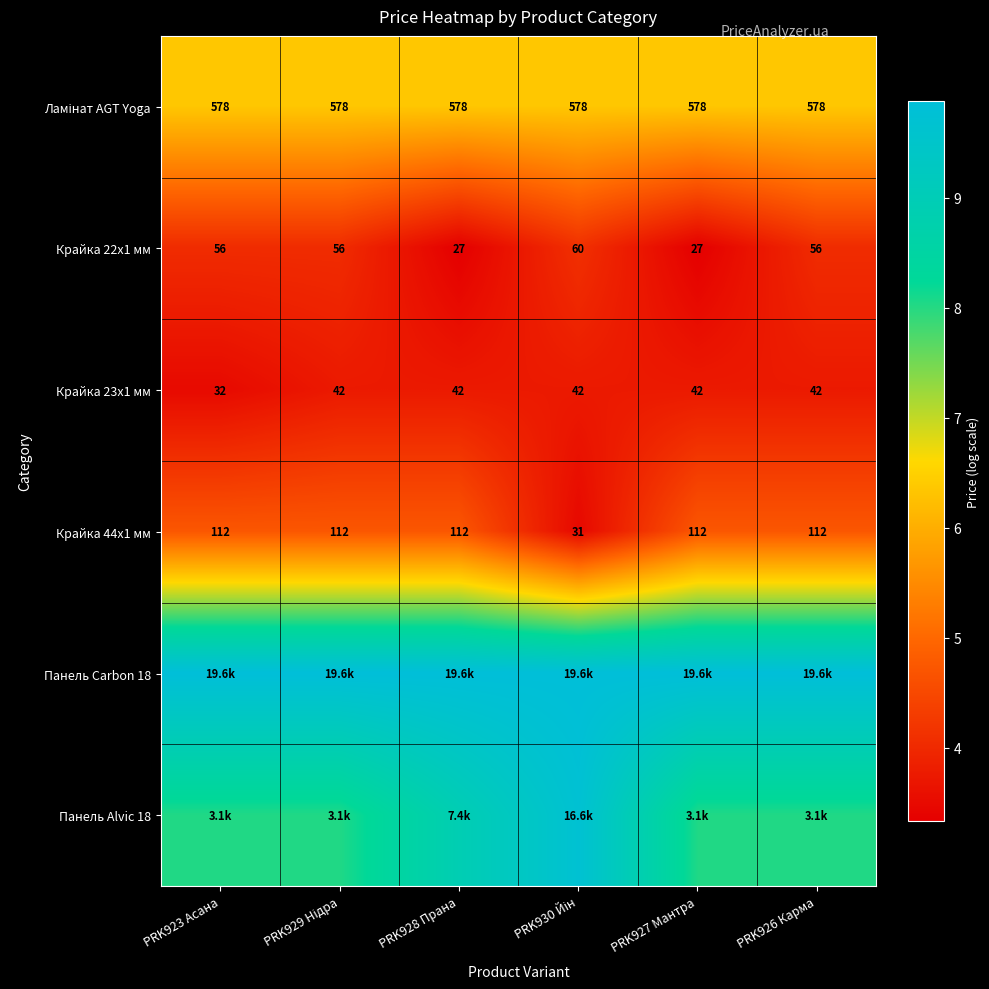

Which series has the widest spread of values?

Панель Alvic 18